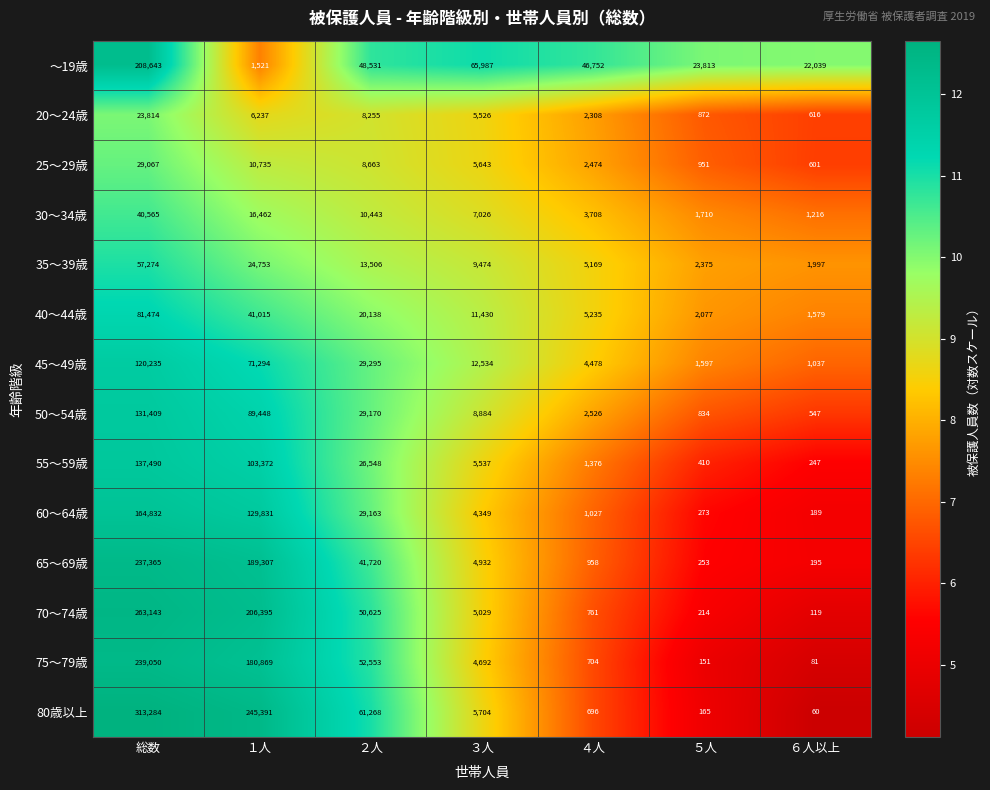

Which series changed the most between ２人 and ４人?

80歳以上